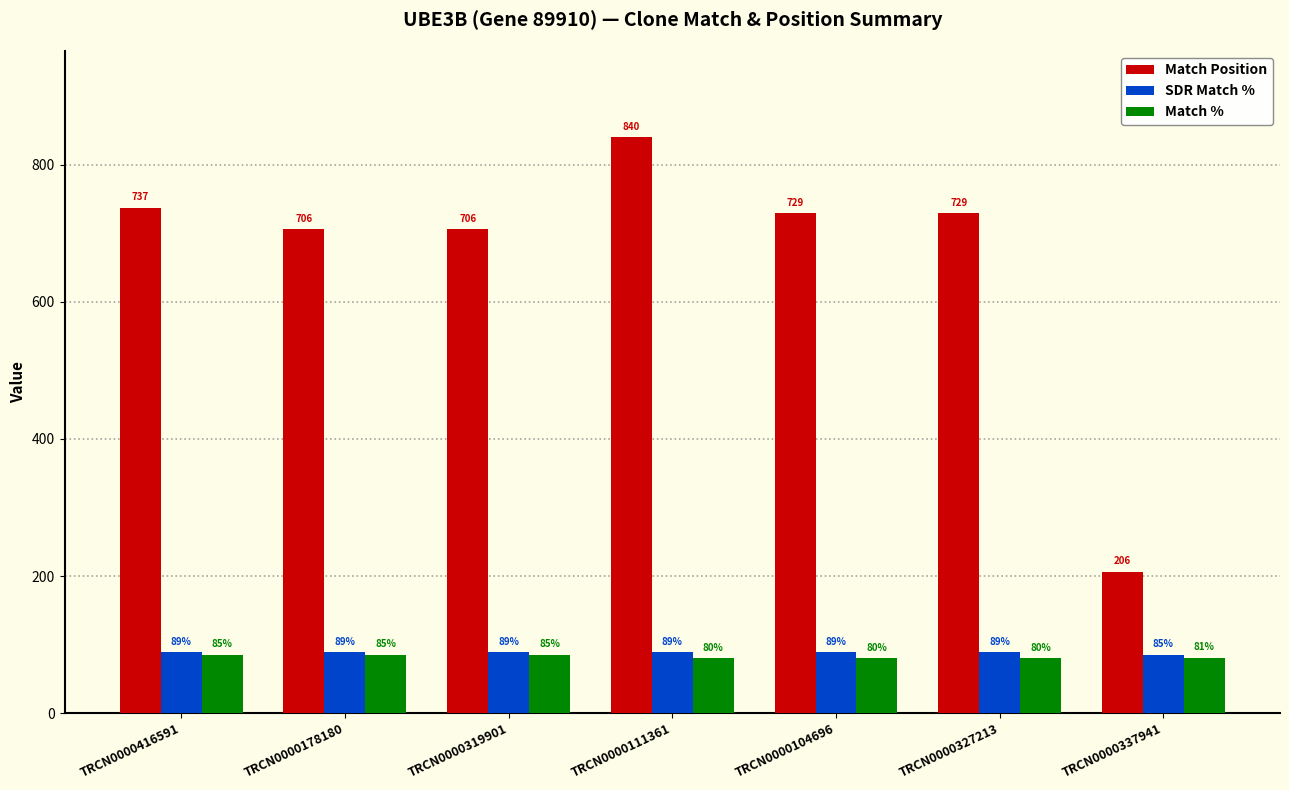

Reading left to right, what are all the values shown in this chart?

Match Position: 737	706	706	840	729	729	206
SDR Match %: 89	89	89	89	89	89	85
Match %: 85	85	85	80	80	80	81